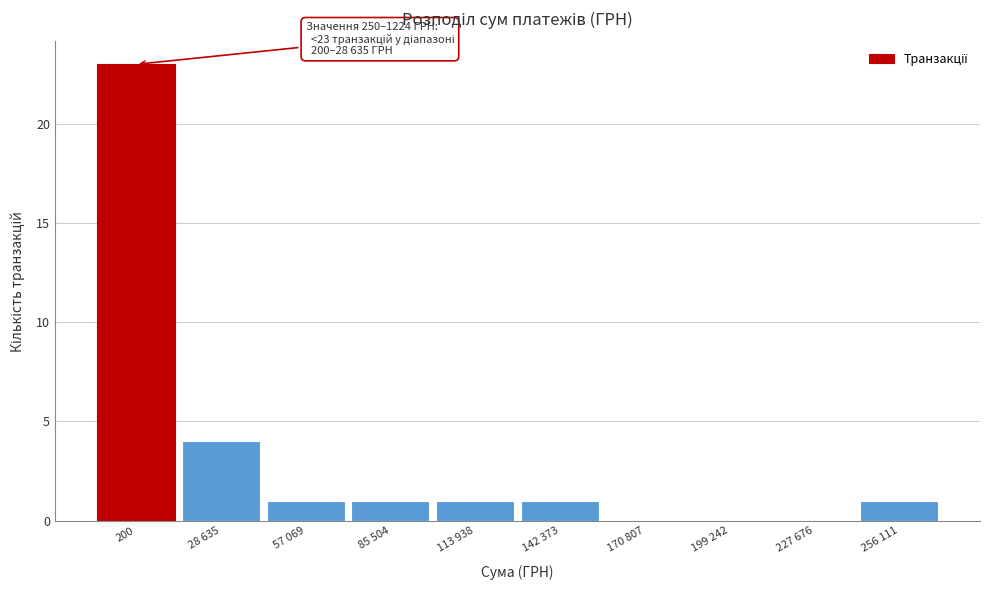

Reading right to left, what are all the values shown in this chart?

256 111=1	227 676=0	199 242=0	170 807=0	142 373=1	113 938=1	85 504=1	57 069=1	28 635=4	200=23